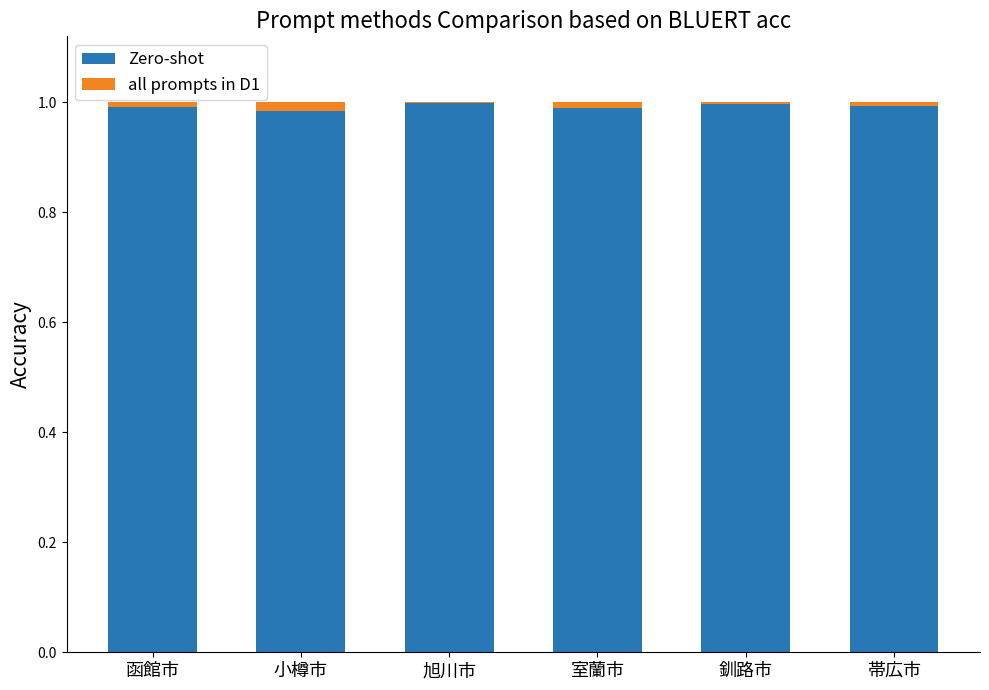

The value of Zero-shot at 室蘭市 is 1.8. True or false?

False